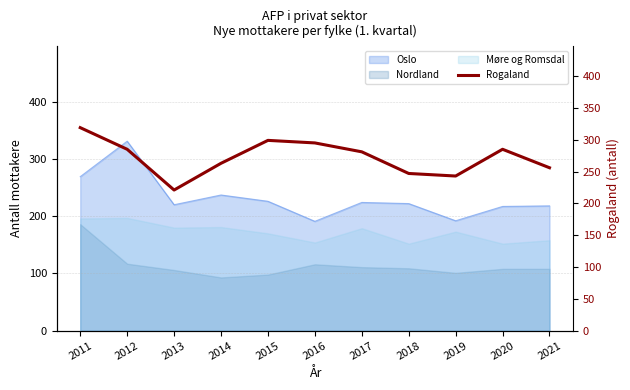

Approximately how many times larger is the value at 2011 compared to 2013?

1.4